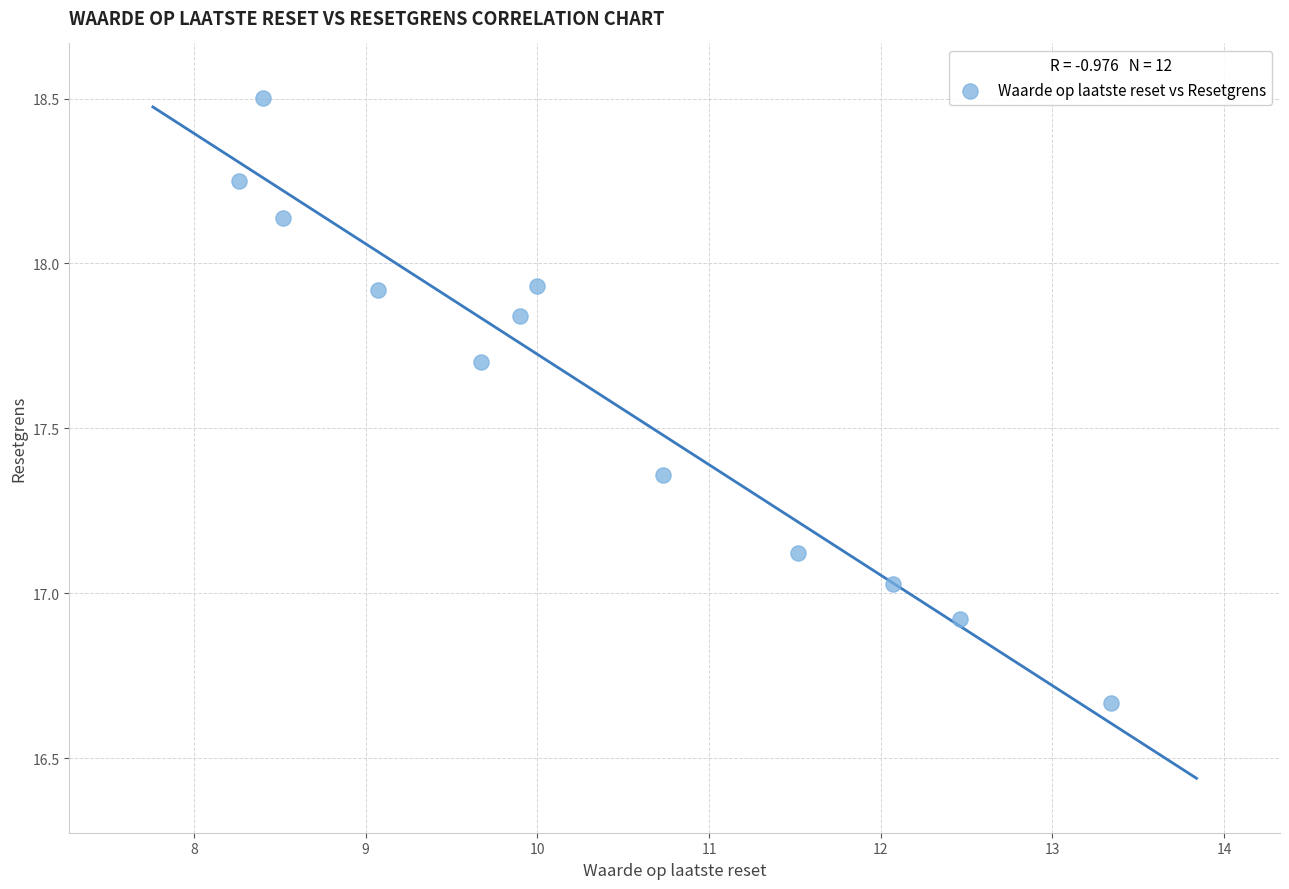

What is the average Y value?

17.6